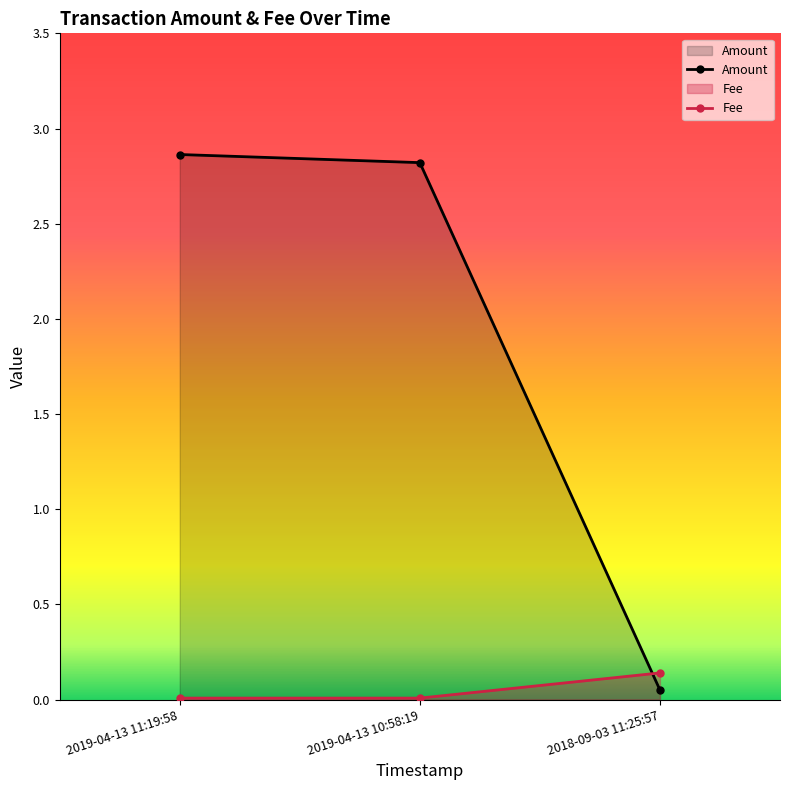

How many values in the Amount series exceed 2?

2